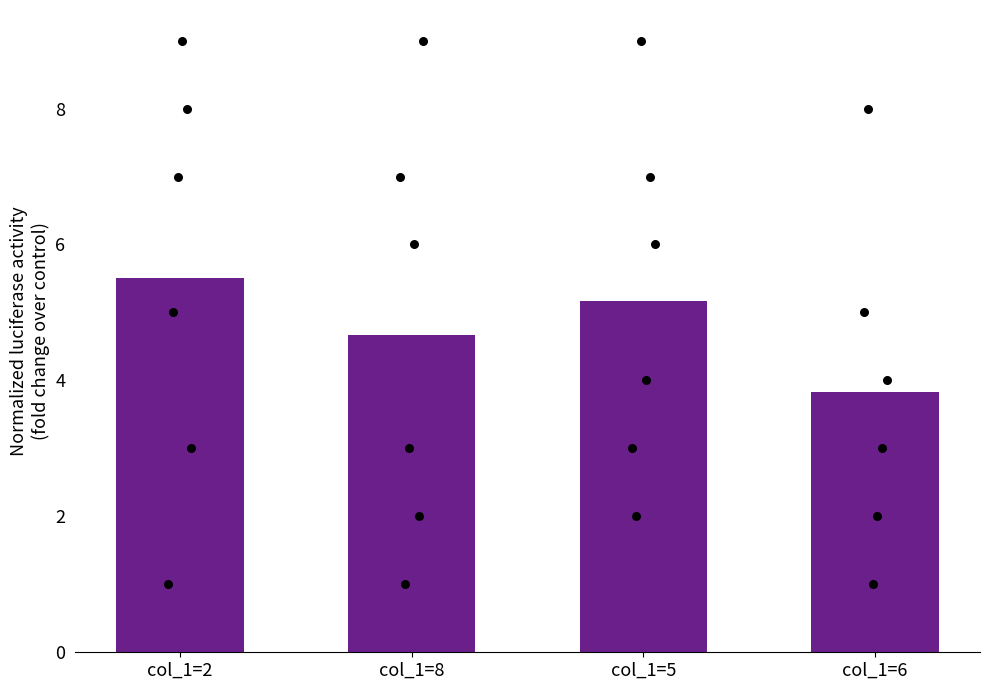

What is the change in value from col_1=5 to col_1=6?

-1.3